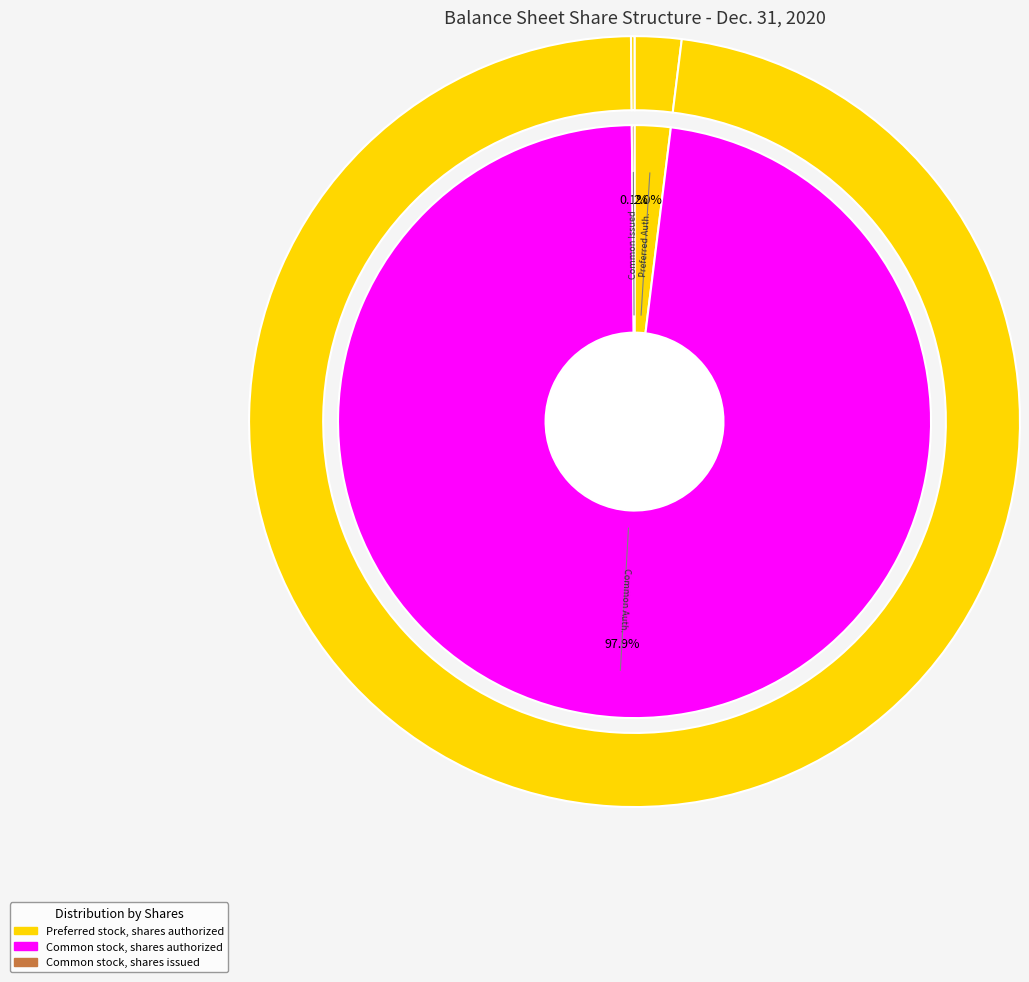

Count the number of slices in the pie.

3